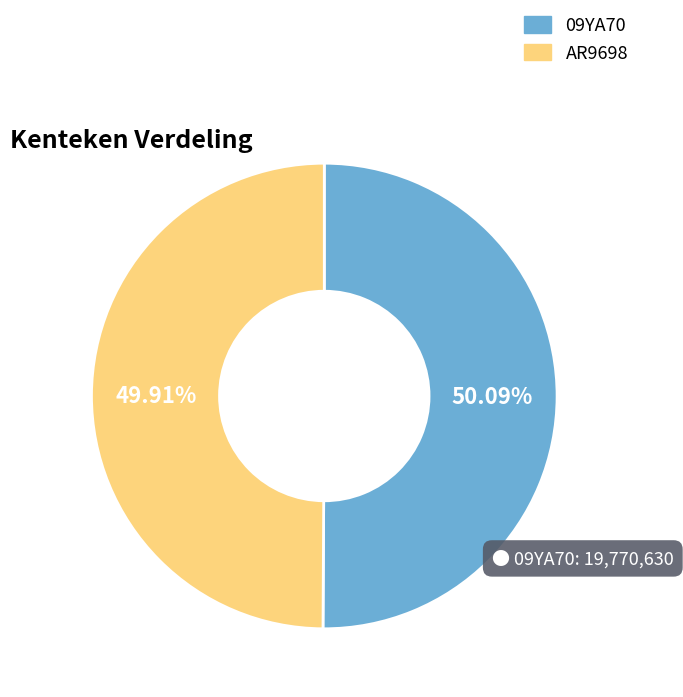

To the nearest percent, what is the combined percentage of AR9698 and 09YA70?

100%